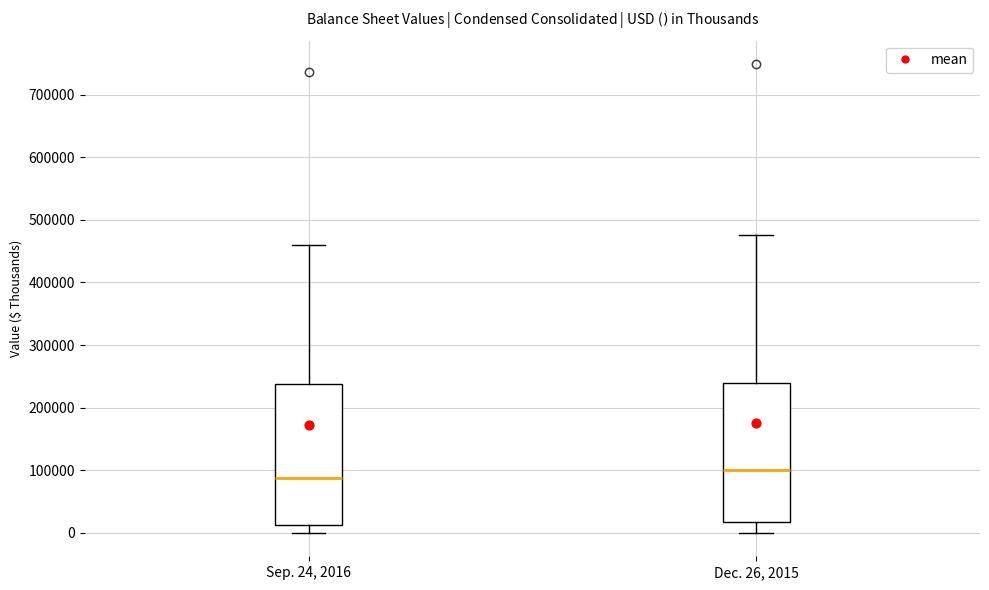

Which box has the highest median line?

Dec. 26, 2015